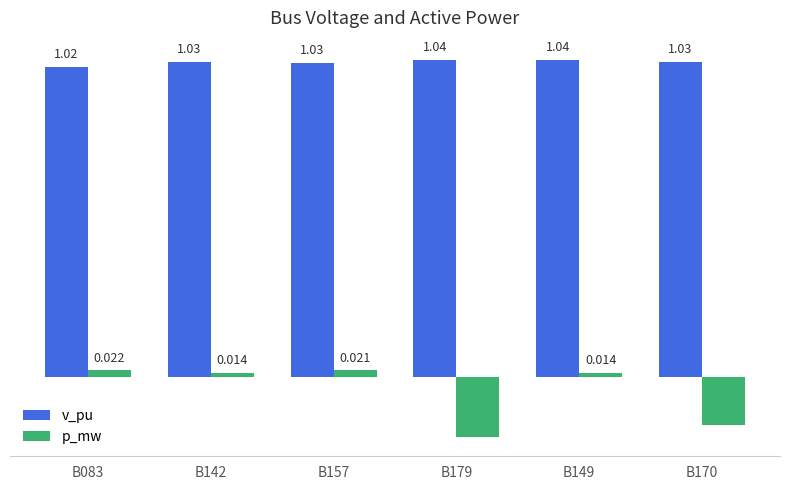

At B149, list the series in order from largest to smallest.

v_pu, p_mw